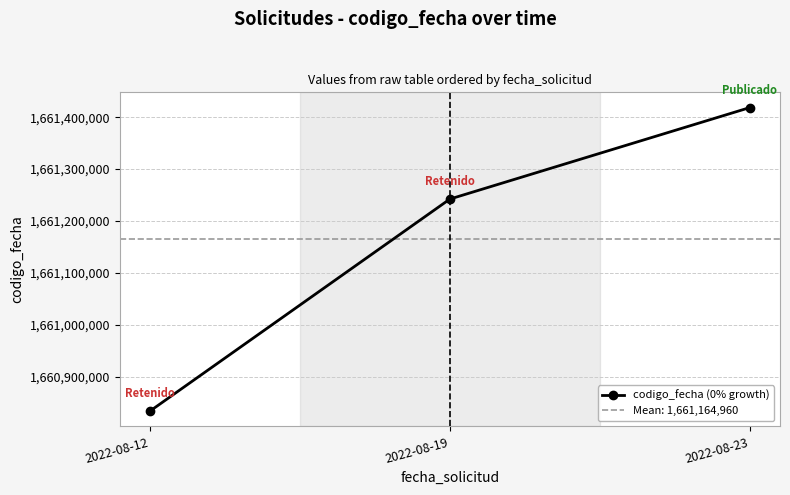

What is the ratio of the value at 2022-08-12 to the value at 2022-08-23?

1.0